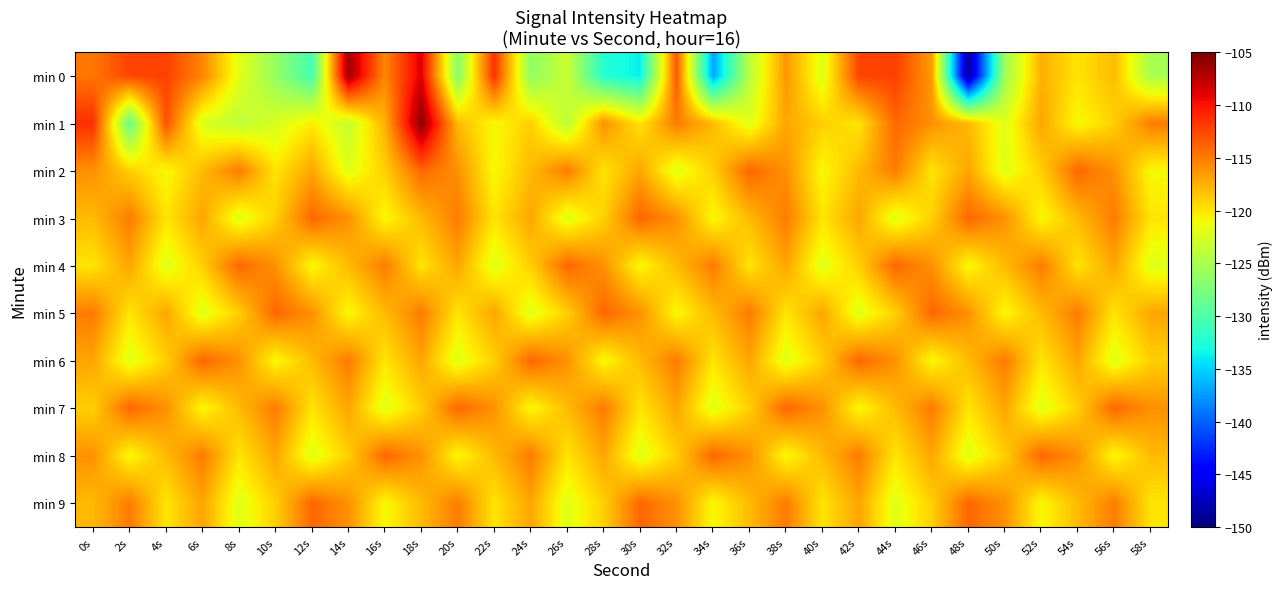

Reading left to right, what are all the values shown in this chart?

min 0: 0s=-114.7	2s=-112.3	4s=-112.2	6s=-115.4	8s=-121.9	10s=-126.1	12s=-130.6	14s=-106.3	16s=-115.6	18s=-108.7	20s=-126.8	22s=-111.4	24s=-126.4	26s=-123.3	28s=-132.2	30s=-133.8	32s=-113.3	34s=-137.0	36s=-124.1	38s=-116.3	40s=-122.1	42s=-112.4	44s=-112.2	46s=-116.5	48s=-149.2	50s=-125.6	52s=-117.5	54s=-119.9	56s=-118.1	58s=-125.0
min 1: 0s=-111.3	2s=-128.6	4s=-112.9	6s=-122.3	8s=-123.8	10s=-122.5	12s=-120.4	14s=-123.4	16s=-117.6	18s=-105.6	20s=-118.0	22s=-121.0	24s=-119.0	26s=-124.0	28s=-116.0	30s=-120.0	32s=-115.0	34s=-118.0	36s=-122.0	38s=-117.0	40s=-119.0	42s=-120.0	44s=-114.0	46s=-116.0	48s=-118.0	50s=-122.0	52s=-117.0	54s=-121.0	56s=-119.0	58s=-115.0
min 2: 0s=-116.0	2s=-119.0	4s=-121.0	6s=-118.0	8s=-115.0	10s=-120.0	12s=-117.0	14s=-122.0	16s=-119.0	18s=-114.0	20s=-116.0	22s=-121.0	24s=-118.0	26s=-115.0	28s=-120.0	30s=-117.0	32s=-122.0	34s=-119.0	36s=-114.0	38s=-116.0	40s=-121.0	42s=-118.0	44s=-115.0	46s=-120.0	48s=-117.0	50s=-122.0	52s=-119.0	54s=-114.0	56s=-116.0	58s=-121.0
min 3: 0s=-118.0	2s=-115.0	4s=-120.0	6s=-117.0	8s=-122.0	10s=-119.0	12s=-114.0	14s=-116.0	16s=-121.0	18s=-118.0	20s=-115.0	22s=-120.0	24s=-117.0	26s=-122.0	28s=-119.0	30s=-114.0	32s=-116.0	34s=-121.0	36s=-118.0	38s=-115.0	40s=-120.0	42s=-117.0	44s=-122.0	46s=-119.0	48s=-114.0	50s=-116.0	52s=-121.0	54s=-118.0	56s=-115.0	58s=-120.0
min 4: 0s=-120.0	2s=-117.0	4s=-122.0	6s=-119.0	8s=-114.0	10s=-116.0	12s=-121.0	14s=-118.0	16s=-115.0	18s=-120.0	20s=-117.0	22s=-122.0	24s=-119.0	26s=-114.0	28s=-116.0	30s=-121.0	32s=-118.0	34s=-115.0	36s=-120.0	38s=-117.0	40s=-122.0	42s=-119.0	44s=-114.0	46s=-116.0	48s=-121.0	50s=-118.0	52s=-115.0	54s=-120.0	56s=-117.0	58s=-122.0
min 5: 0s=-115.0	2s=-120.0	4s=-117.0	6s=-122.0	8s=-119.0	10s=-114.0	12s=-116.0	14s=-121.0	16s=-118.0	18s=-115.0	20s=-120.0	22s=-117.0	24s=-122.0	26s=-119.0	28s=-114.0	30s=-116.0	32s=-121.0	34s=-118.0	36s=-115.0	38s=-120.0	40s=-117.0	42s=-122.0	44s=-119.0	46s=-114.0	48s=-116.0	50s=-121.0	52s=-118.0	54s=-115.0	56s=-120.0	58s=-117.0
min 6: 0s=-117.0	2s=-122.0	4s=-119.0	6s=-114.0	8s=-116.0	10s=-121.0	12s=-118.0	14s=-115.0	16s=-120.0	18s=-117.0	20s=-122.0	22s=-119.0	24s=-114.0	26s=-116.0	28s=-121.0	30s=-118.0	32s=-115.0	34s=-120.0	36s=-117.0	38s=-122.0	40s=-119.0	42s=-114.0	44s=-116.0	46s=-121.0	48s=-118.0	50s=-115.0	52s=-120.0	54s=-117.0	56s=-122.0	58s=-119.0
min 7: 0s=-119.0	2s=-114.0	4s=-116.0	6s=-121.0	8s=-118.0	10s=-115.0	12s=-120.0	14s=-117.0	16s=-122.0	18s=-119.0	20s=-114.0	22s=-116.0	24s=-121.0	26s=-118.0	28s=-115.0	30s=-120.0	32s=-117.0	34s=-122.0	36s=-119.0	38s=-114.0	40s=-116.0	42s=-121.0	44s=-118.0	46s=-115.0	48s=-120.0	50s=-117.0	52s=-122.0	54s=-119.0	56s=-114.0	58s=-116.0
min 8: 0s=-116.0	2s=-121.0	4s=-118.0	6s=-115.0	8s=-120.0	10s=-117.0	12s=-122.0	14s=-119.0	16s=-114.0	18s=-116.0	20s=-121.0	22s=-118.0	24s=-115.0	26s=-120.0	28s=-117.0	30s=-122.0	32s=-119.0	34s=-114.0	36s=-116.0	38s=-121.0	40s=-118.0	42s=-115.0	44s=-120.0	46s=-117.0	48s=-122.0	50s=-119.0	52s=-114.0	54s=-116.0	56s=-121.0	58s=-118.0
min 9: 0s=-118.0	2s=-115.0	4s=-120.0	6s=-117.0	8s=-122.0	10s=-119.0	12s=-114.0	14s=-116.0	16s=-121.0	18s=-118.0	20s=-115.0	22s=-120.0	24s=-117.0	26s=-122.0	28s=-119.0	30s=-114.0	32s=-116.0	34s=-121.0	36s=-118.0	38s=-115.0	40s=-120.0	42s=-117.0	44s=-122.0	46s=-119.0	48s=-114.0	50s=-116.0	52s=-121.0	54s=-118.0	56s=-115.0	58s=-120.0